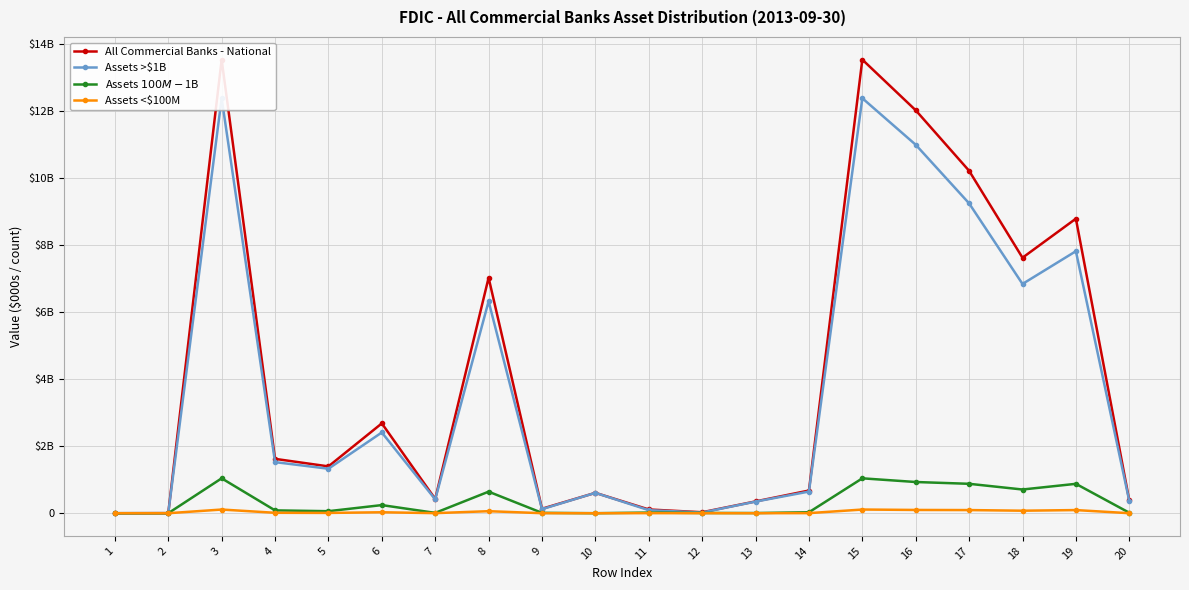

True or false: Assets >$1B and Assets $100M-$1B cross at least once.

True